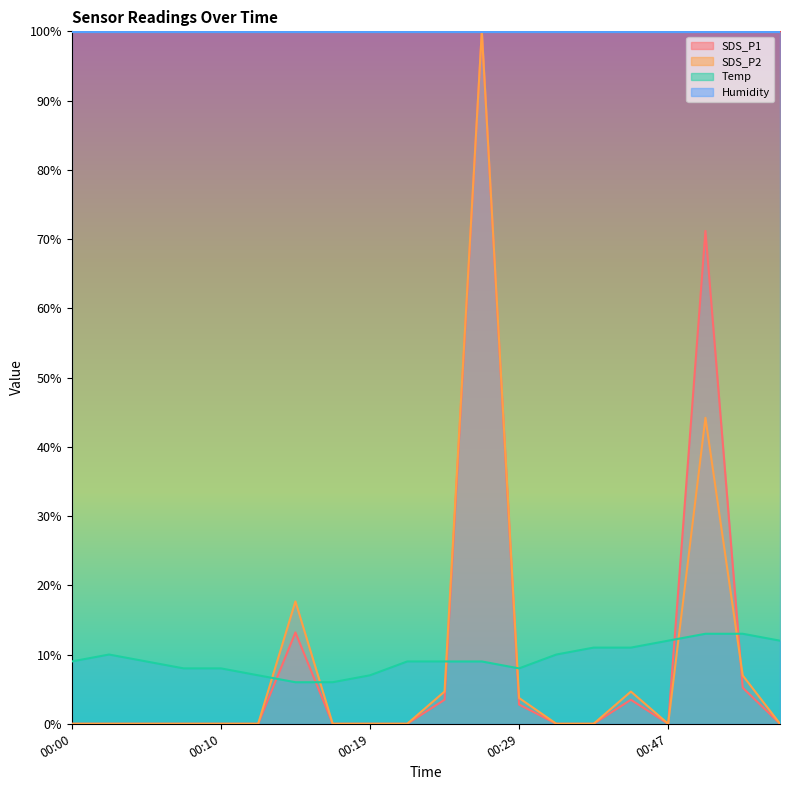

Where do SDS_P1 and SDS_P2 first cross each other?

00:50 and 00:52